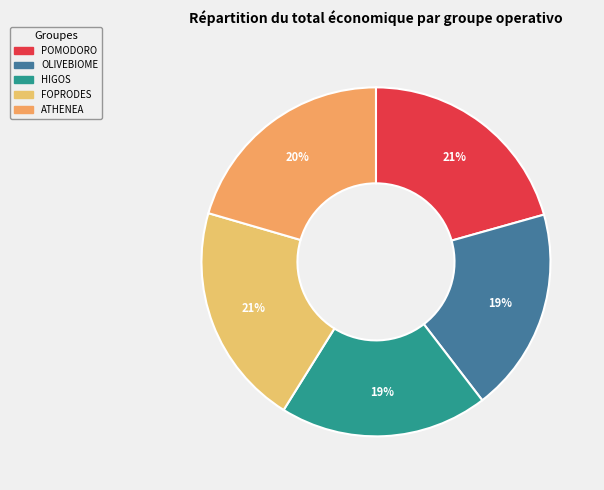

Does OLIVEBIOME represent more than half of the total?

No